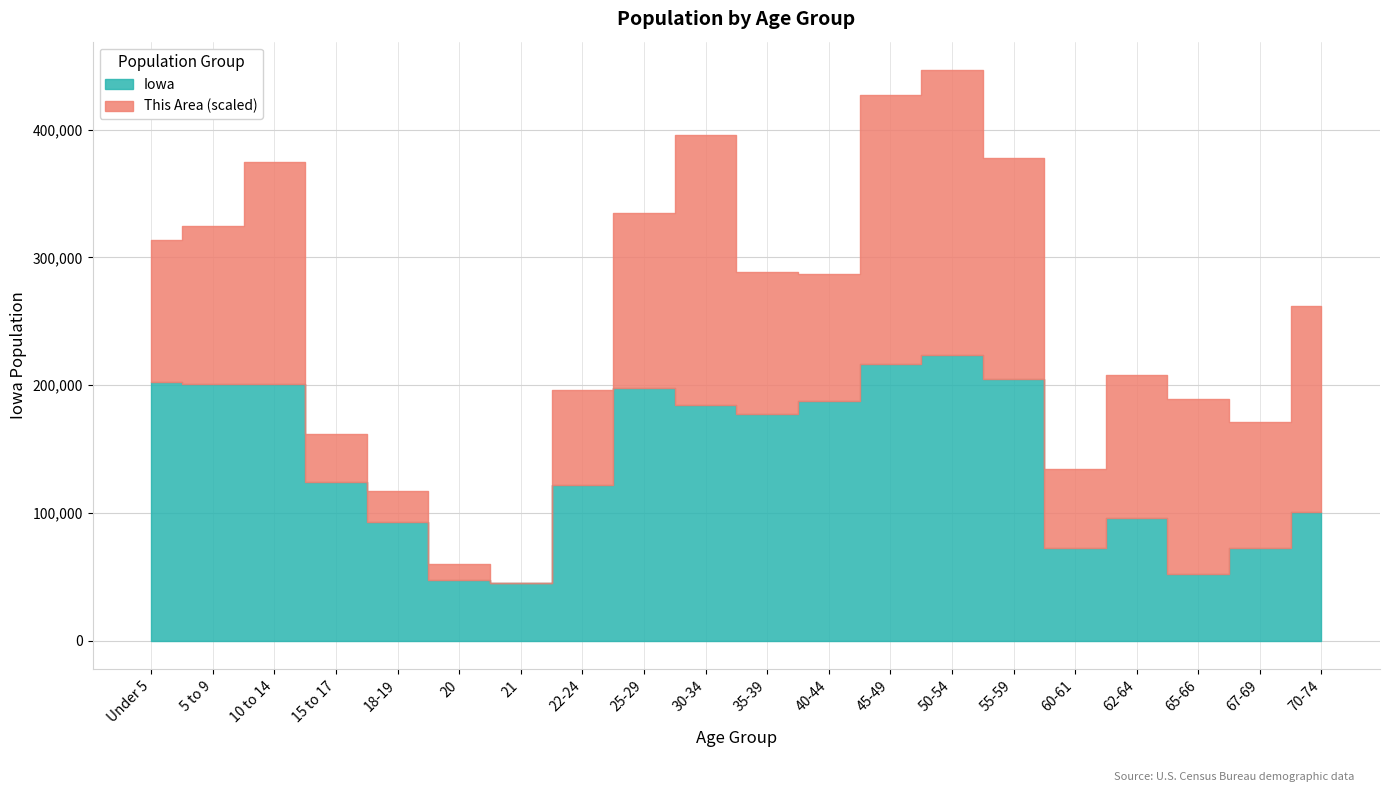

List the labels in order of value, largest first.

50-54, 45-49, 55-59, Under 5, 10 to 14, 5 to 9, 25-29, 40-44, 30-34, 35-39, 15 to 17, 22-24, 70-74, 62-64, 18-19, 60-61, 67-69, 65-66, 20, 21